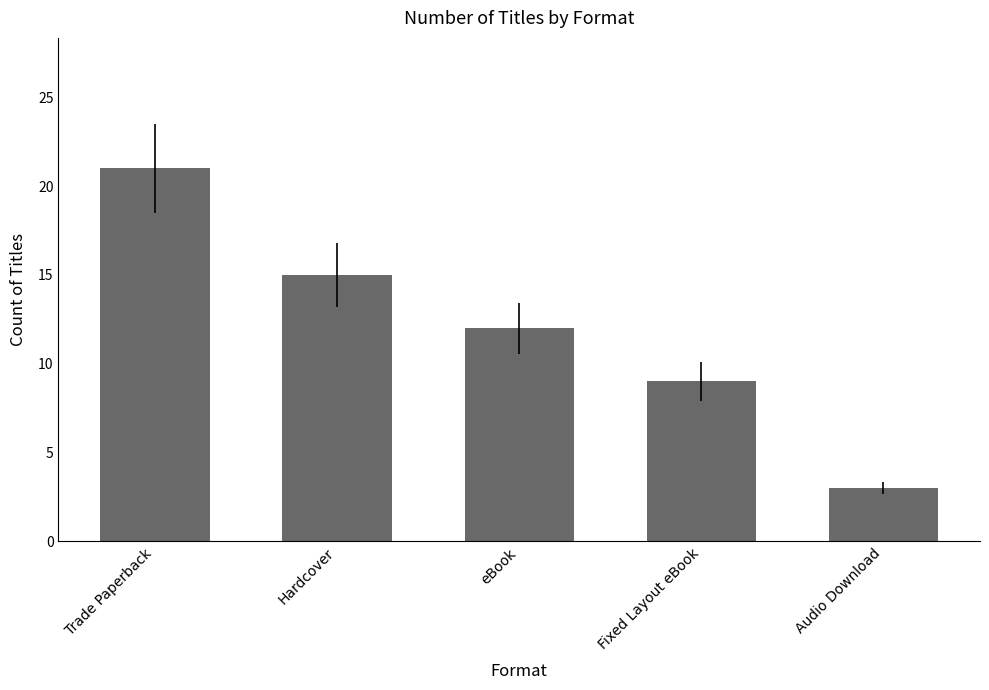

What is the difference between the maximum and minimum values?

18